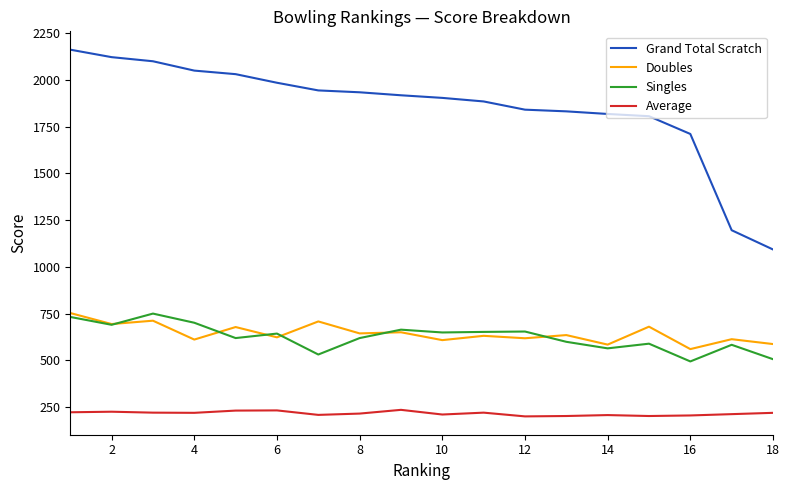

Which series has the largest total across all categories?

Grand Total Scratch